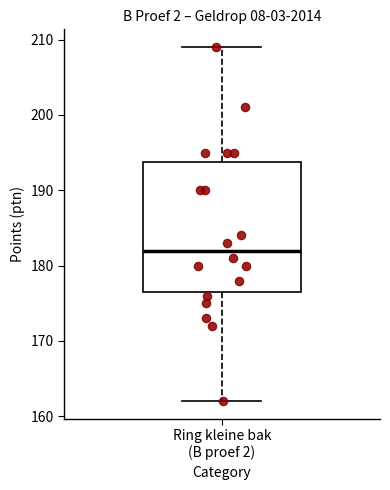

Read this box plot against the y-axis: the position of the median line, the range covered by the box, and the ends of both whiskers. The values are not printed on the chart, so give them approximately, as read against the axis.

median 182, box 177 to 194, whiskers 162 to 209